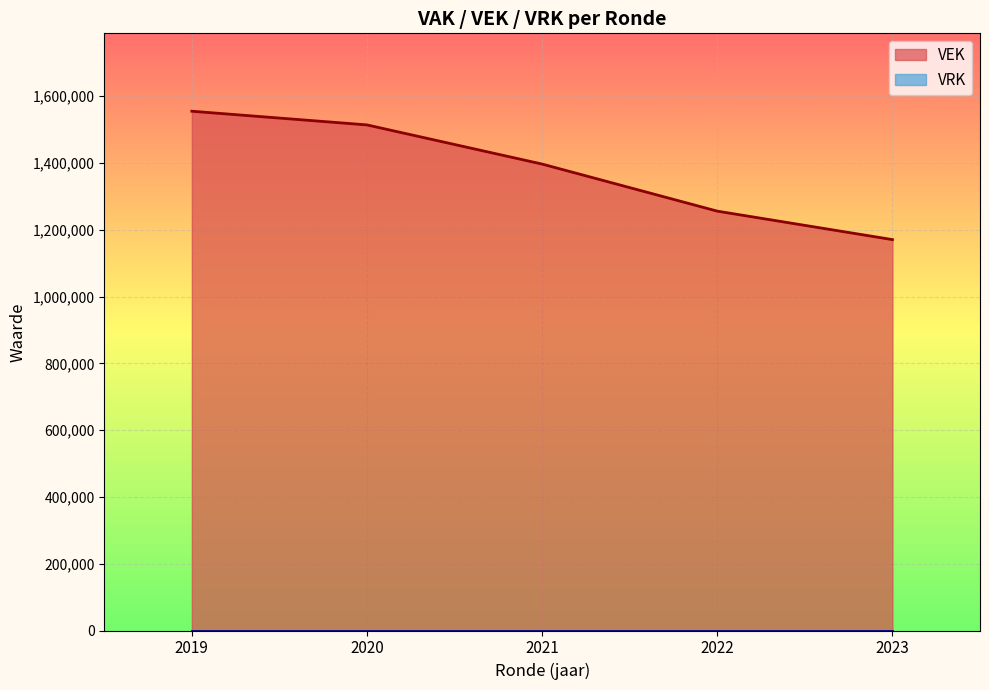

What is the difference between the maximum and minimum values in the VEK series?

384425